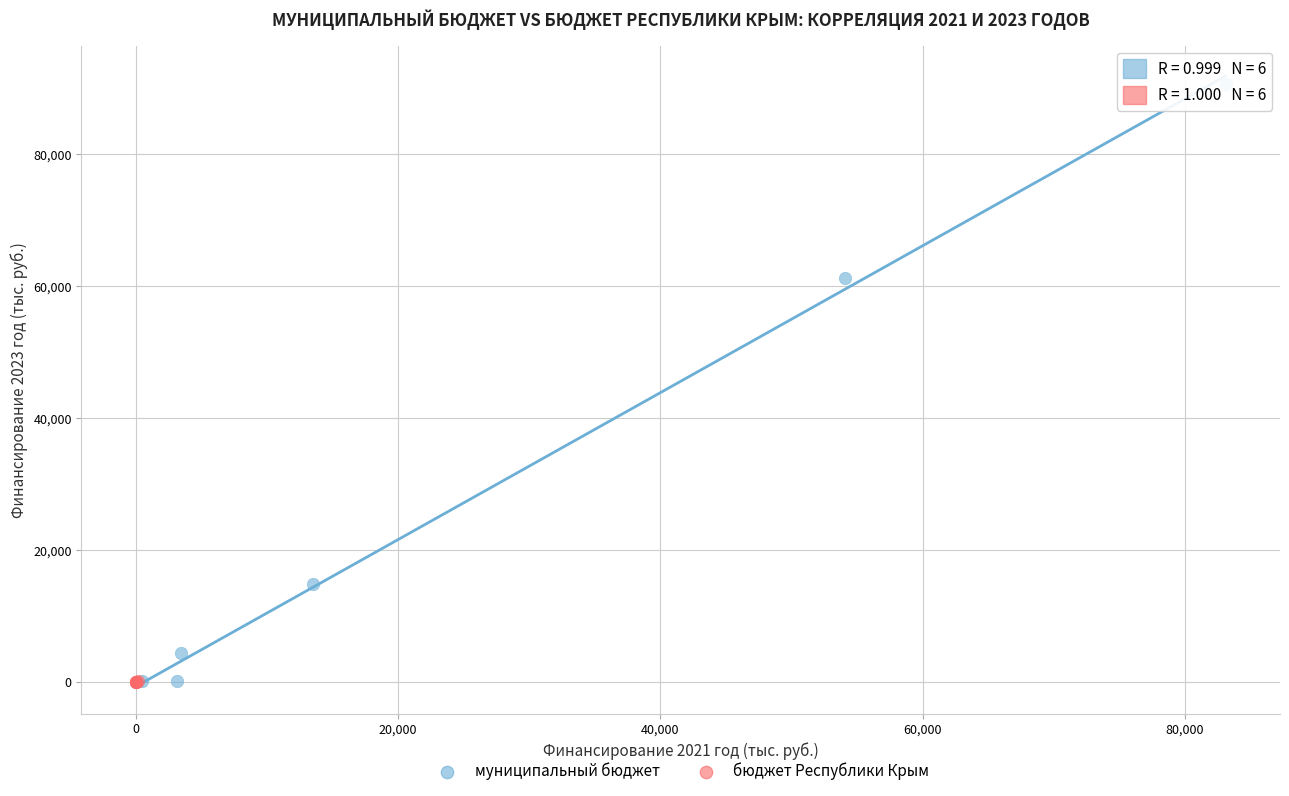

What are all the series names shown in the legend?

муниципальный бюджет, бюджет Республики Крым